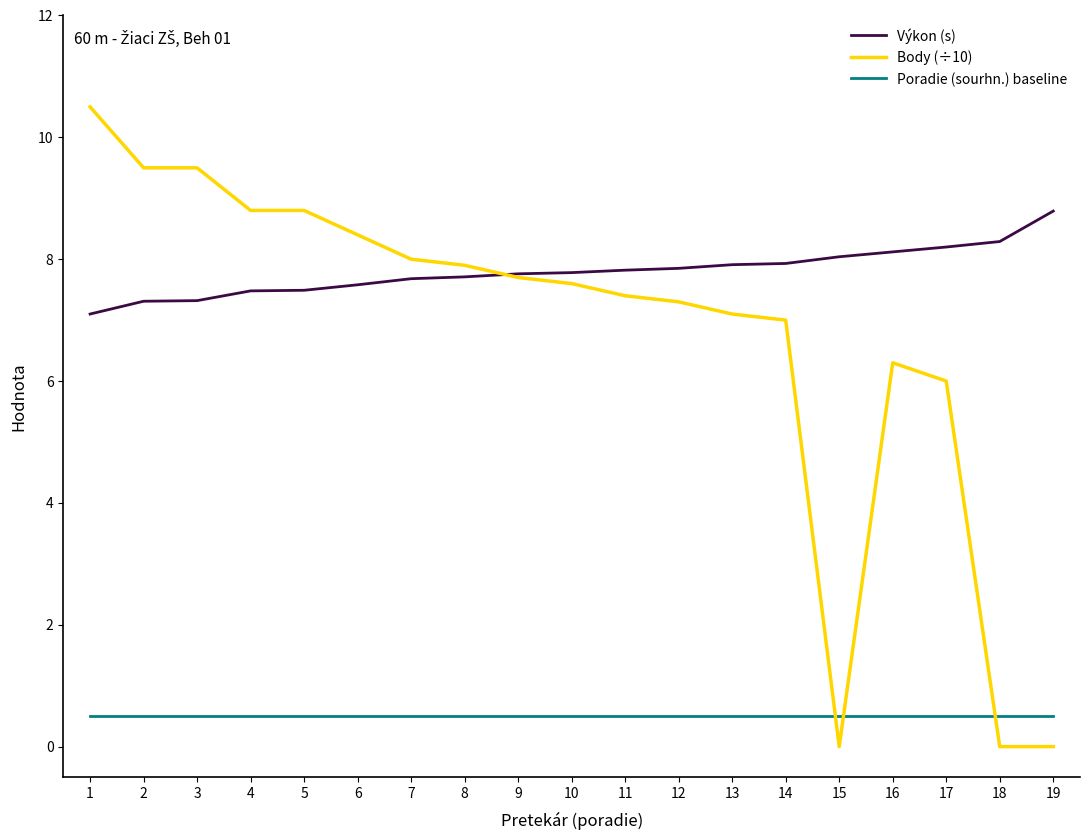

True or false: Body (÷10) and Poradie (sourhn.) baseline intersect in this chart.

True